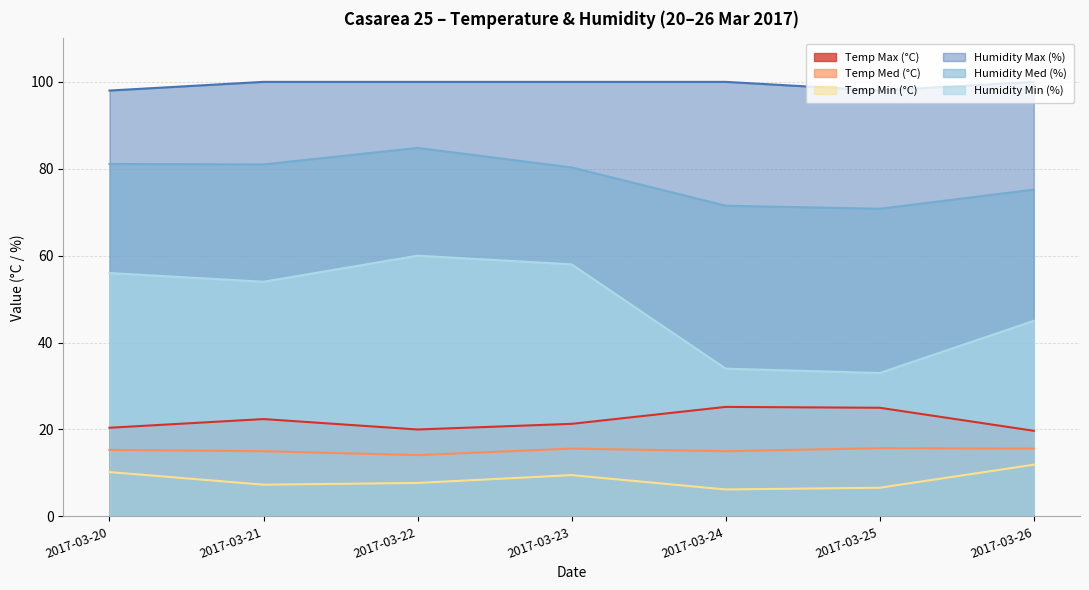

Which label corresponds to the largest value in the chart?

2017-03-21